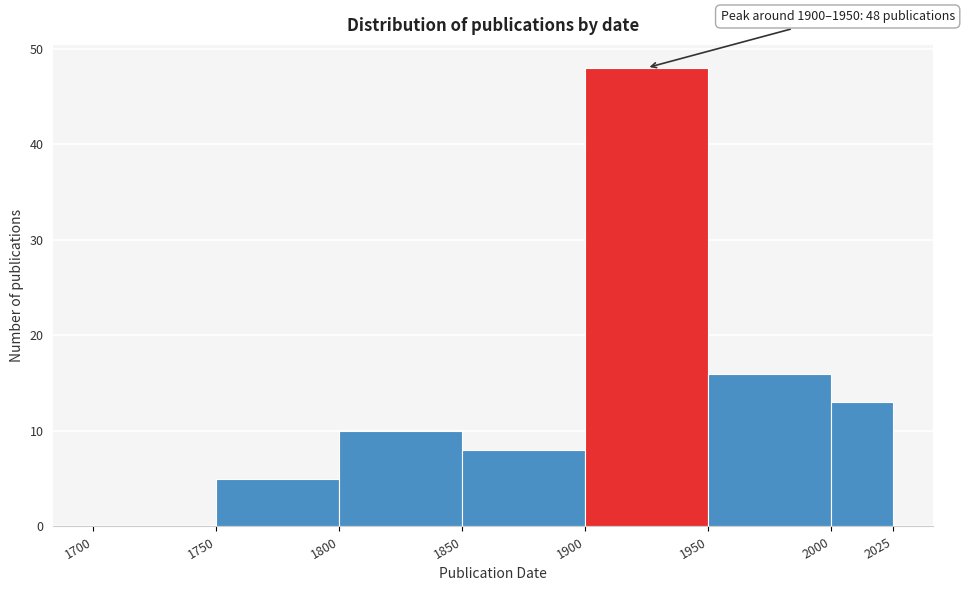

Which range on the x-axis has the tallest bar?

1900 to 1950